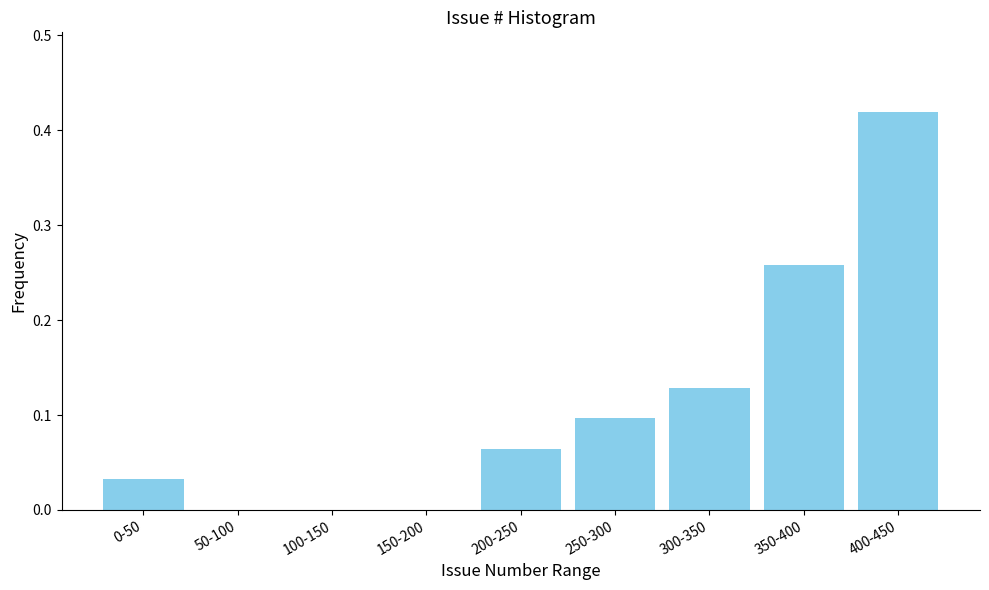

What is the change in value from 100-150 to 350-400?

+0.3